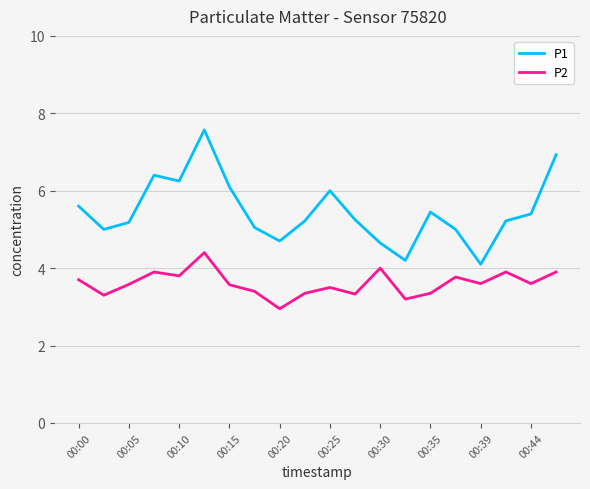

What is the maximum value shown in the chart?

7.6